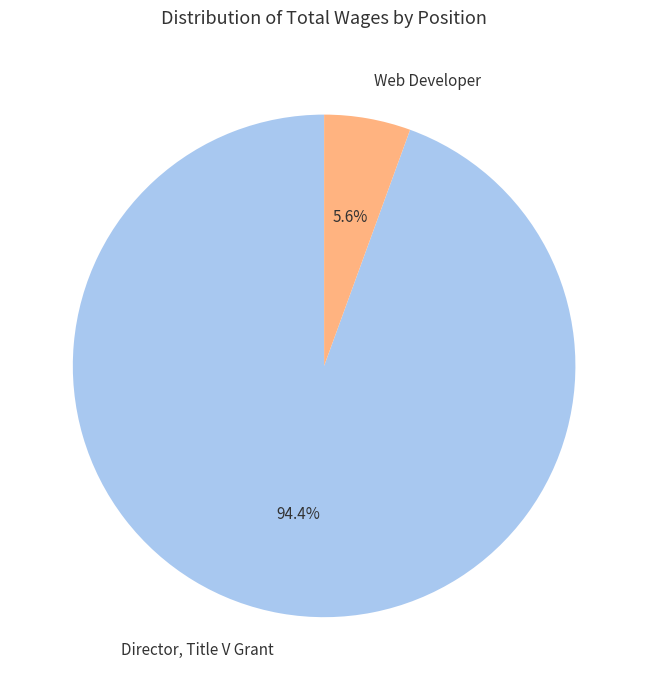

The Director, Title V Grant slice represents 94% of the pie. True or false?

True